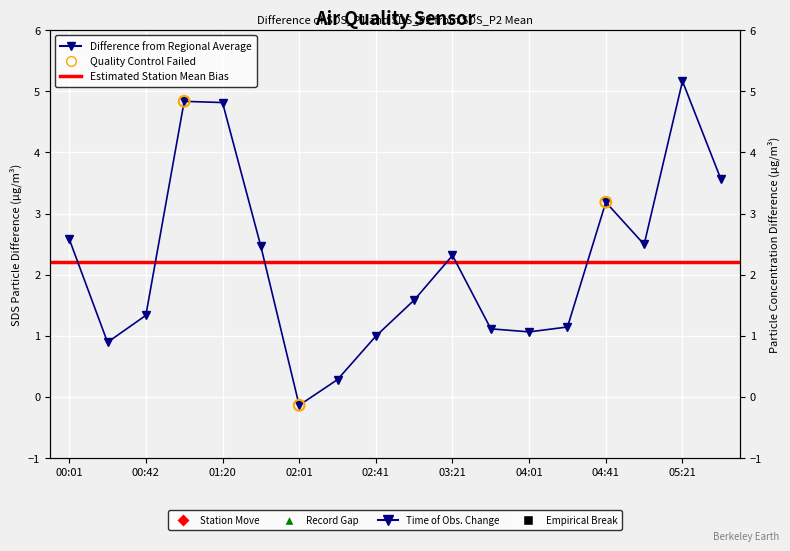

What is the change in value from 00:21 to 02:21?

-0.6